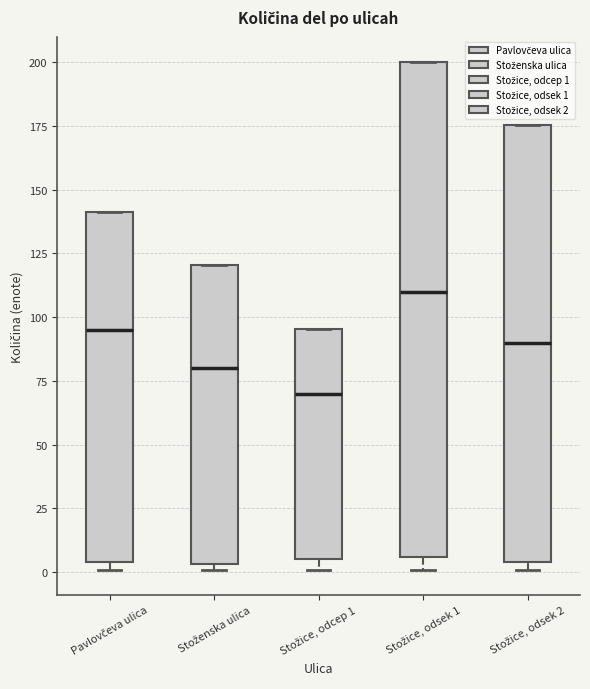

Reading left to right, read every box against the y-axis: the position of its median line, the range the box covers, and the ends of its whiskers. The values are not printed on the chart, so give them approximately, as read against the axis.

Pavlovčeva ulica: median 95, box 5 to 140, whiskers 0 to 140
Stoženska ulica: median 80, box 5 to 120, whiskers 0 to 120
Stožice, odcep 1: median 70, box 5 to 95, whiskers 0 to 95
Stožice, odsek 1: median 110, box 5 to 200, whiskers 0 to 200
Stožice, odsek 2: median 90, box 5 to 175, whiskers 0 to 175